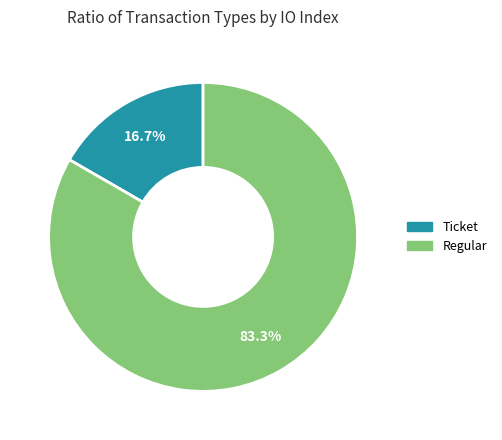

Does any single category account for the majority?

Yes